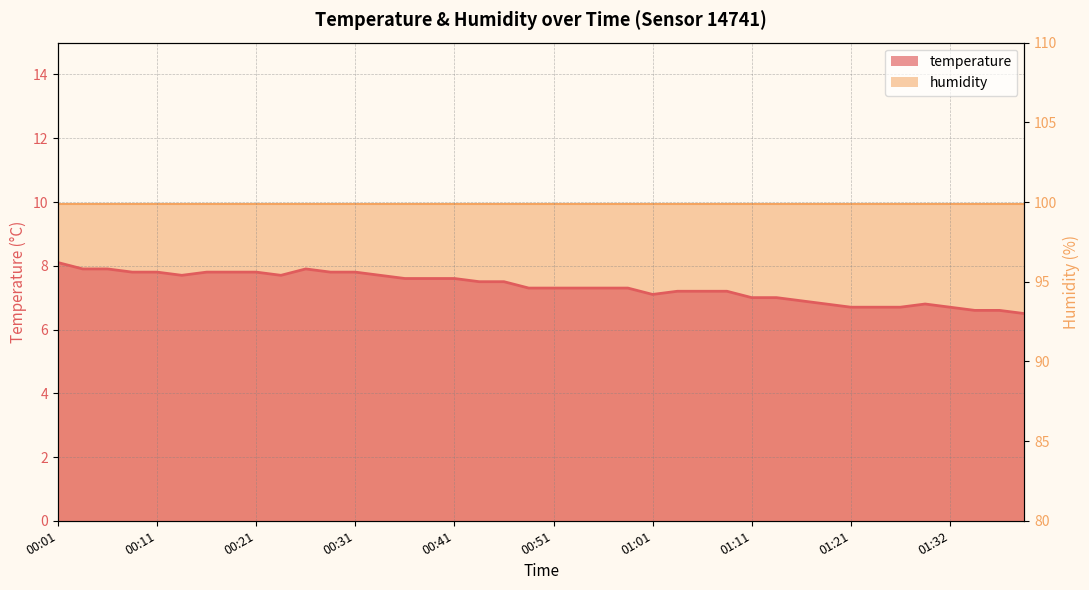

Where is the data nearest to the value 7?

01:11